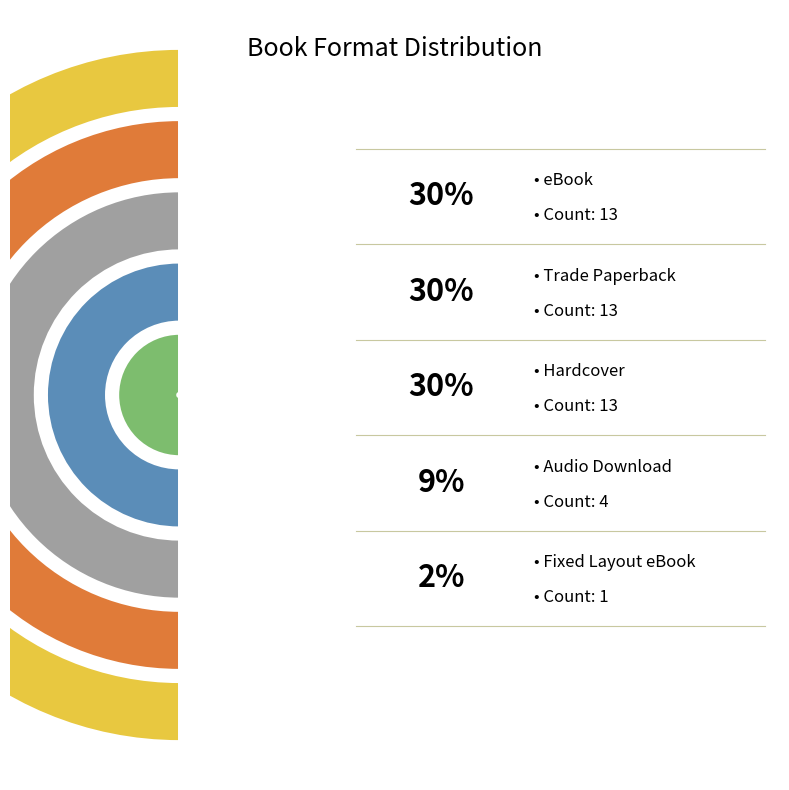

Which slice is the largest?

Trade Paperback